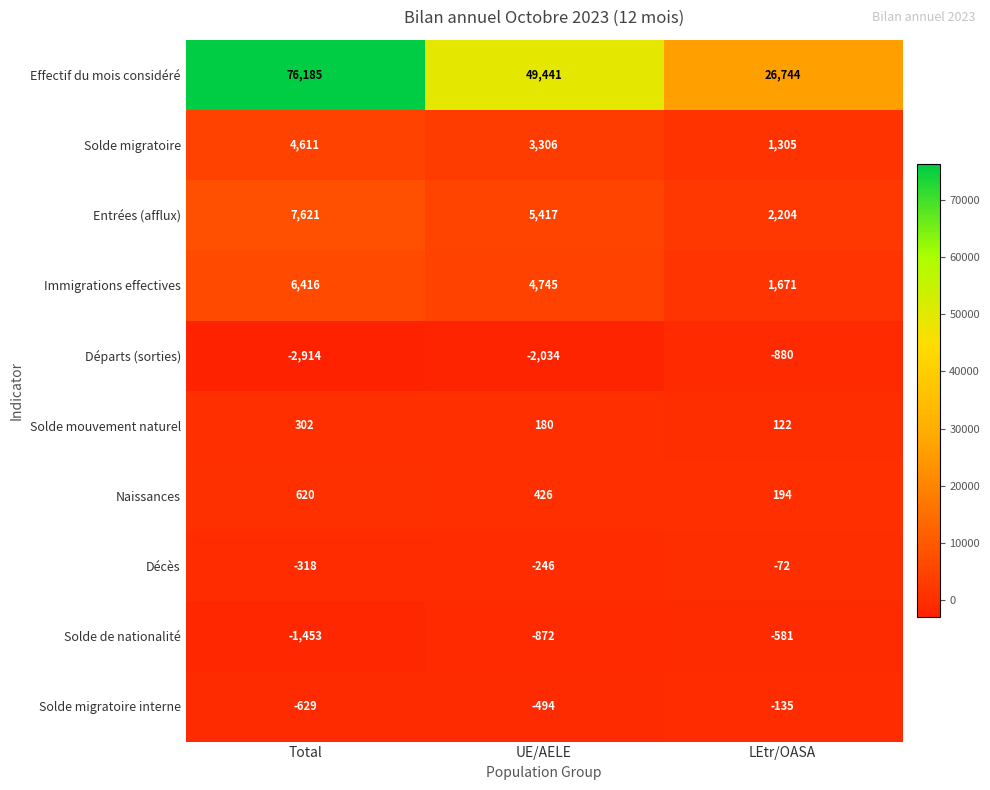

What is the approximate value of Départs (sorties) at Total?

-2914